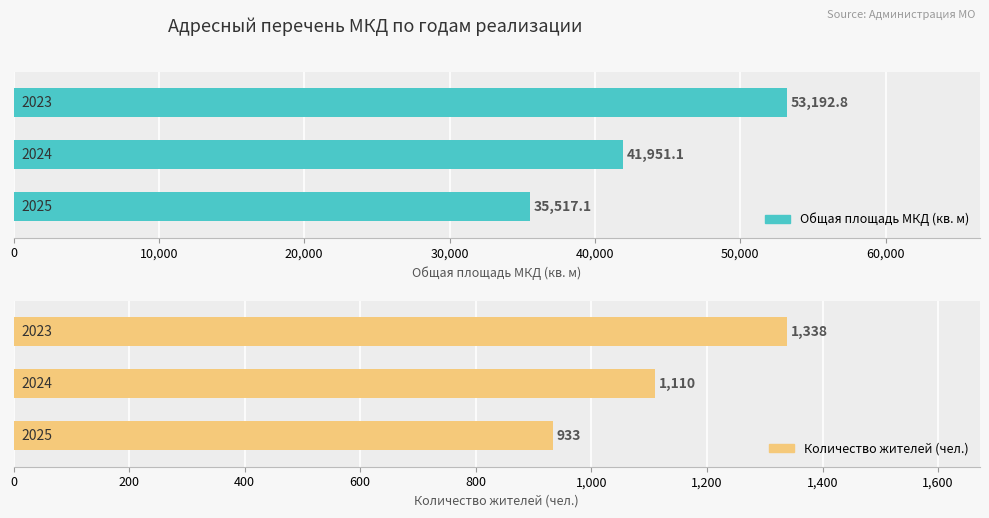

Which series has the widest spread of values?

Общая площадь МКД (кв. м)